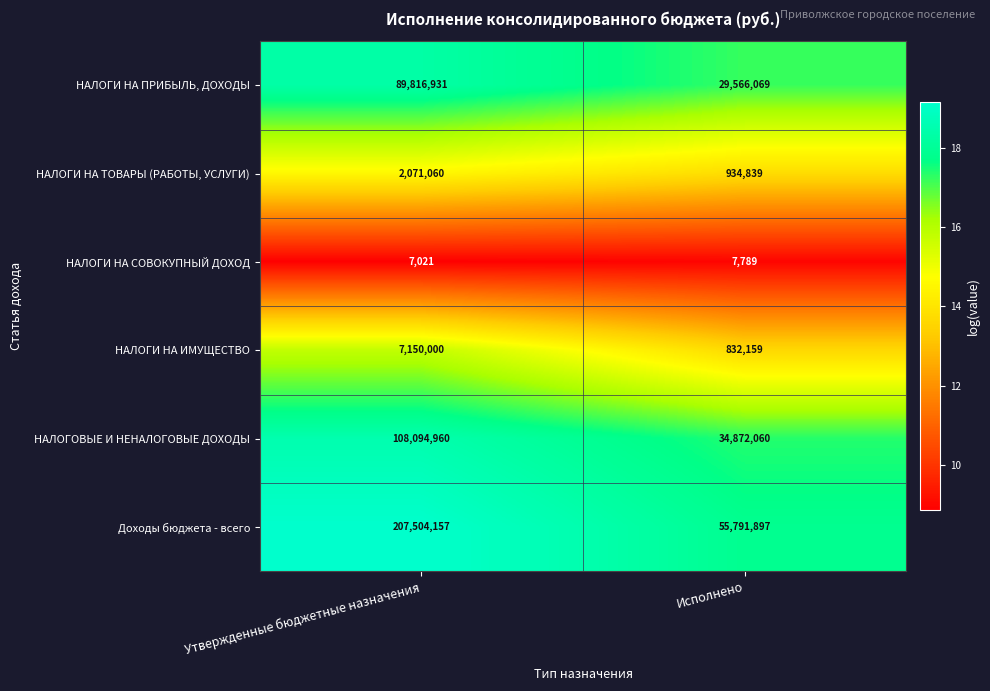

Count the number of data series in this chart.

6